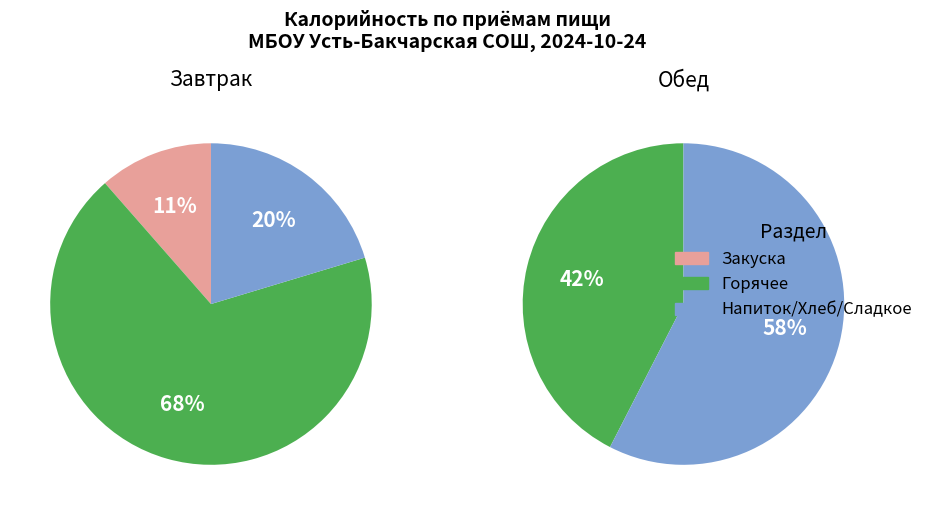

Which category has the biggest portion of the pie?

напиток